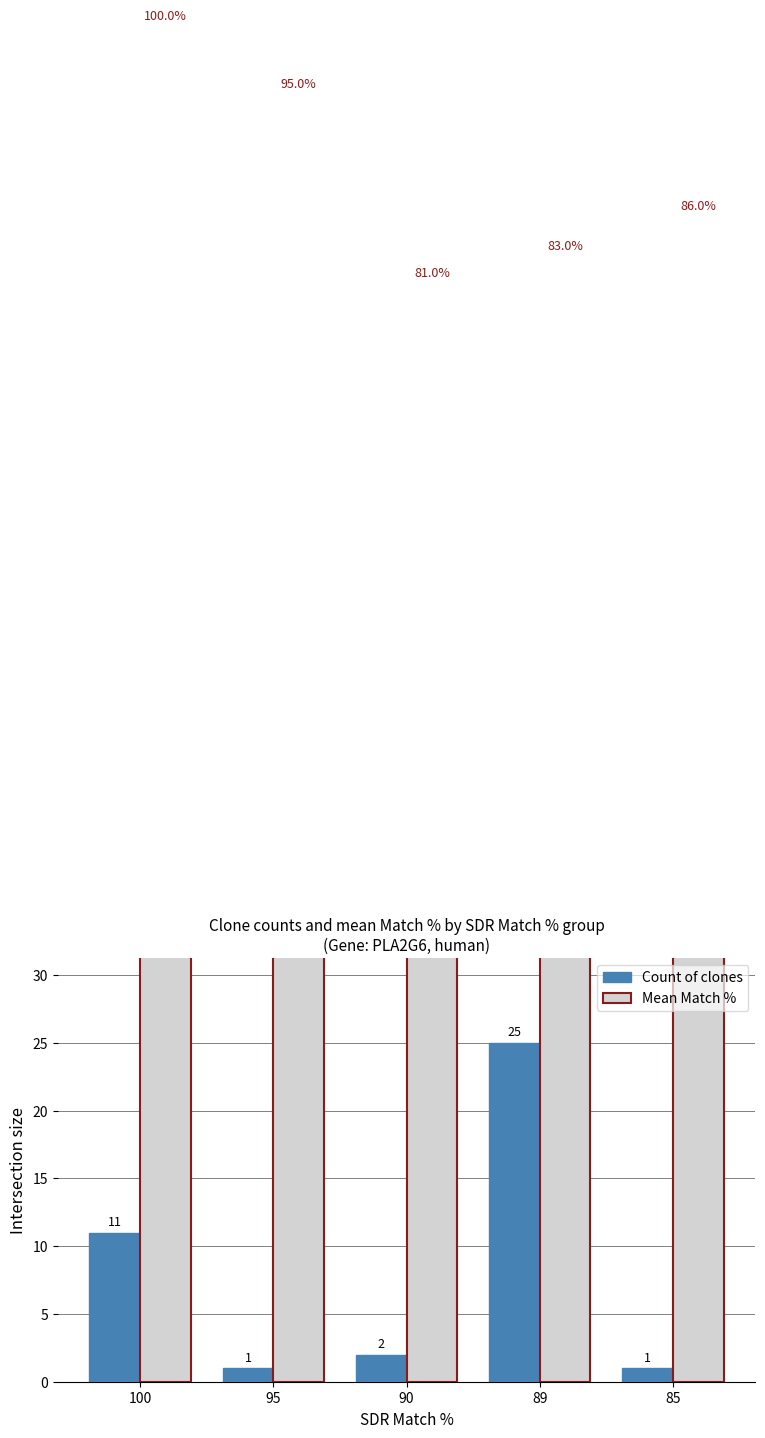

Which series has the largest range (max minus min)?

Count of clones